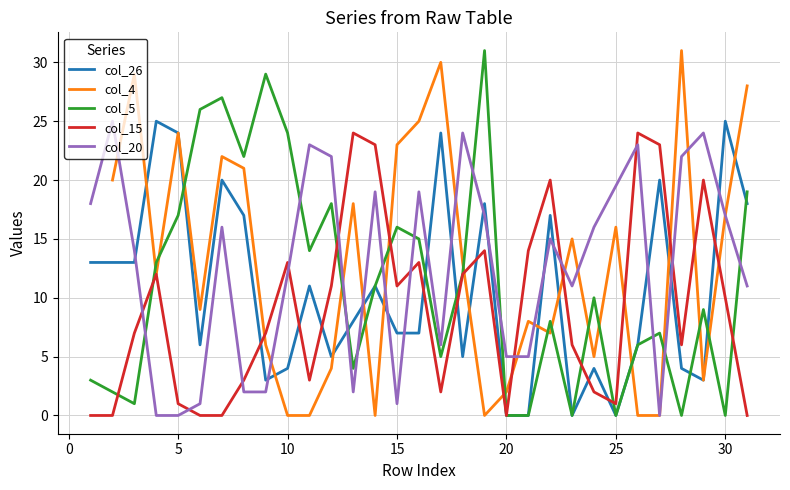

How many intersections are there between col_20 and col_26?

11